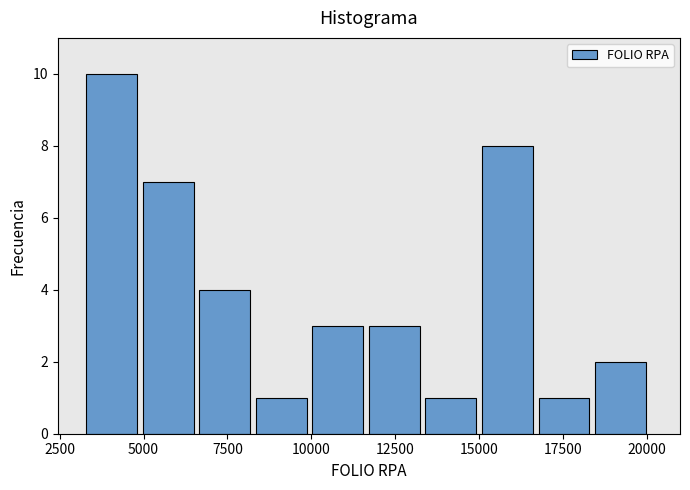

Read against the x-axis, roughly where is the centre of the tallest bar?

4000